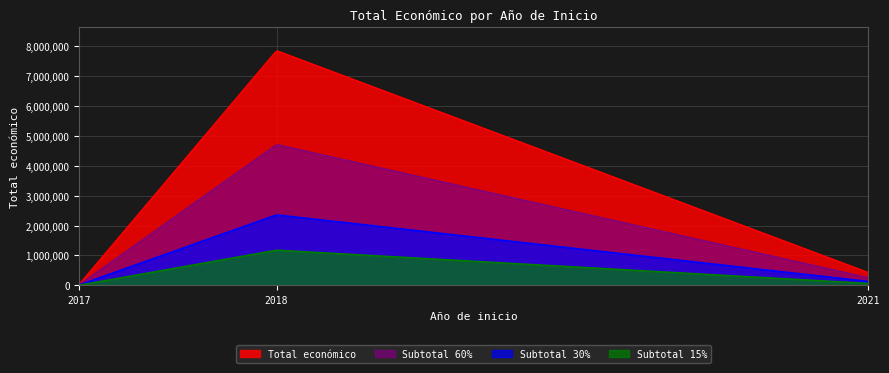

Which series has the largest range (max minus min)?

Total económico